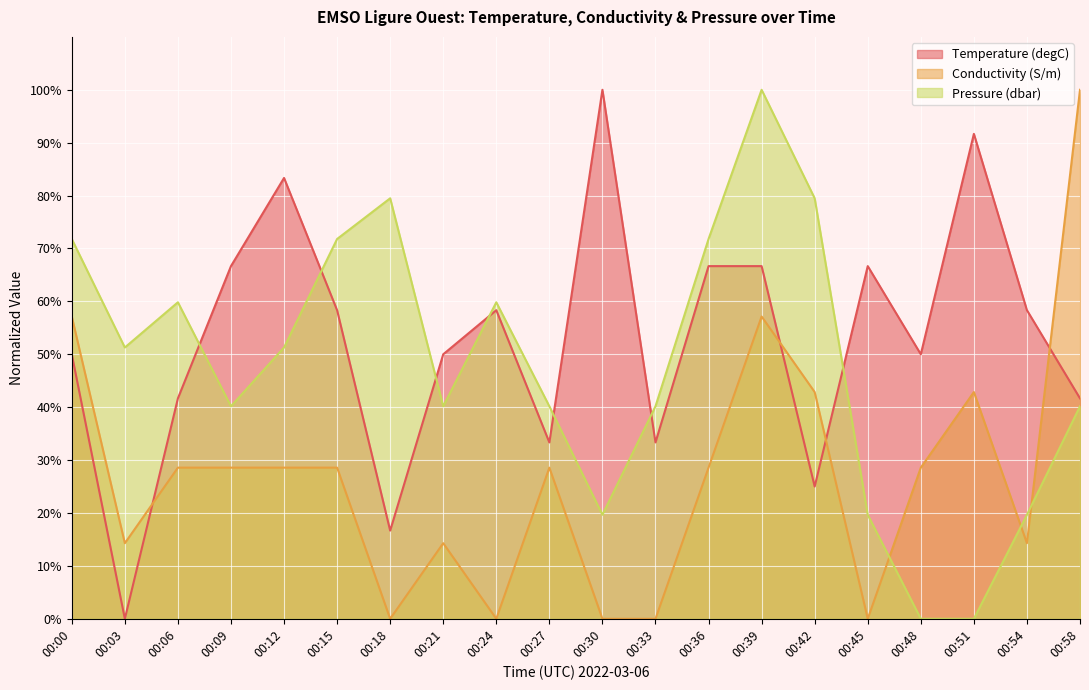

At how many categories does at least one series exceed 6?

20